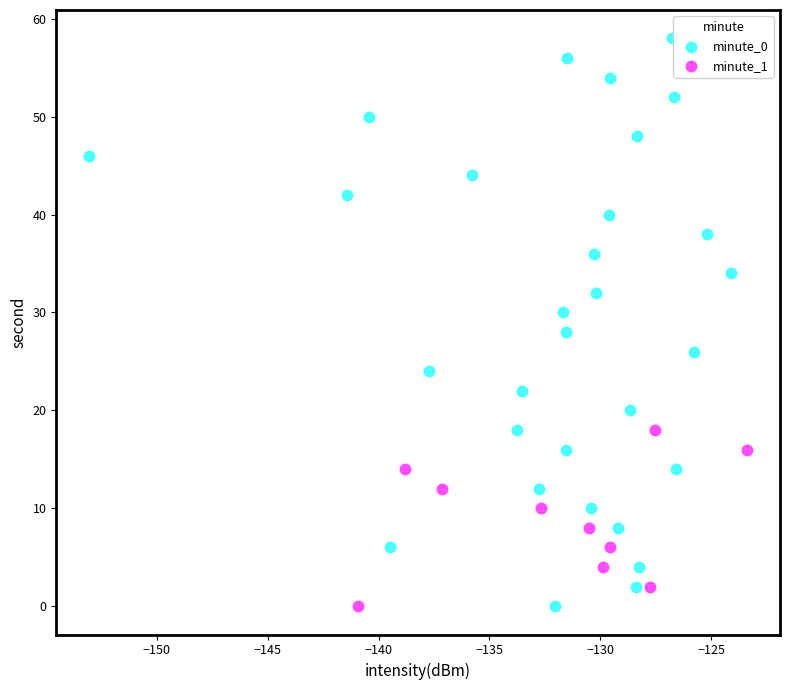

Which series has the widest spread of Y values?

minute_0